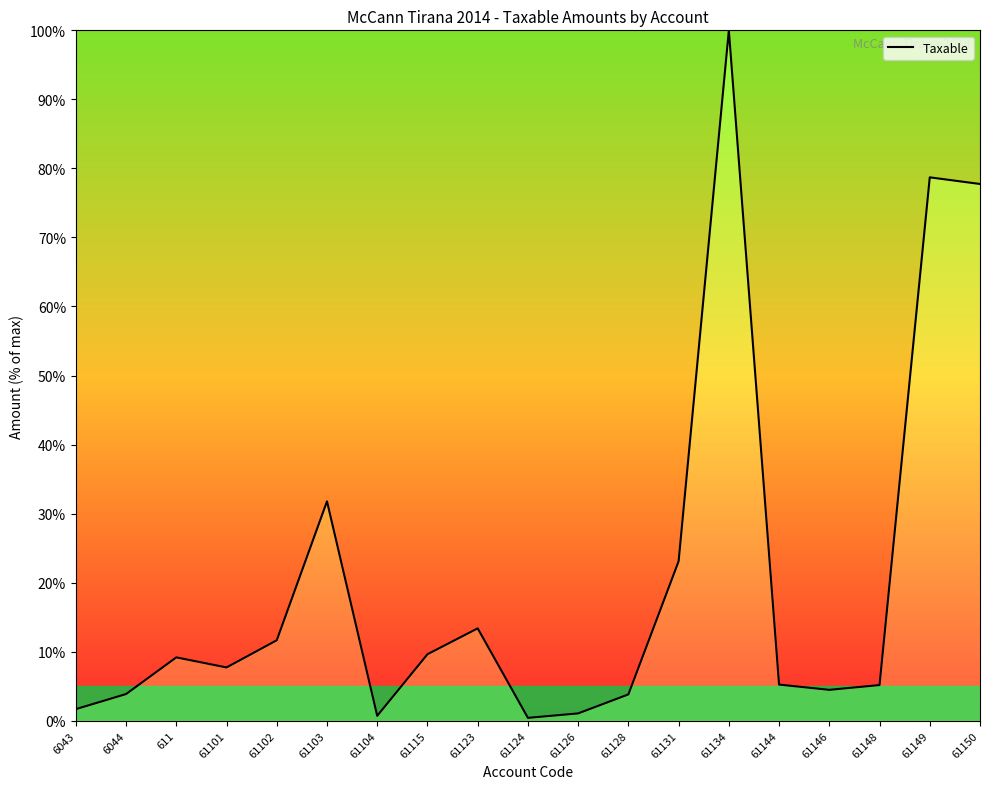

What is the ratio of the value at 61146 to the value at 61126?

4.2